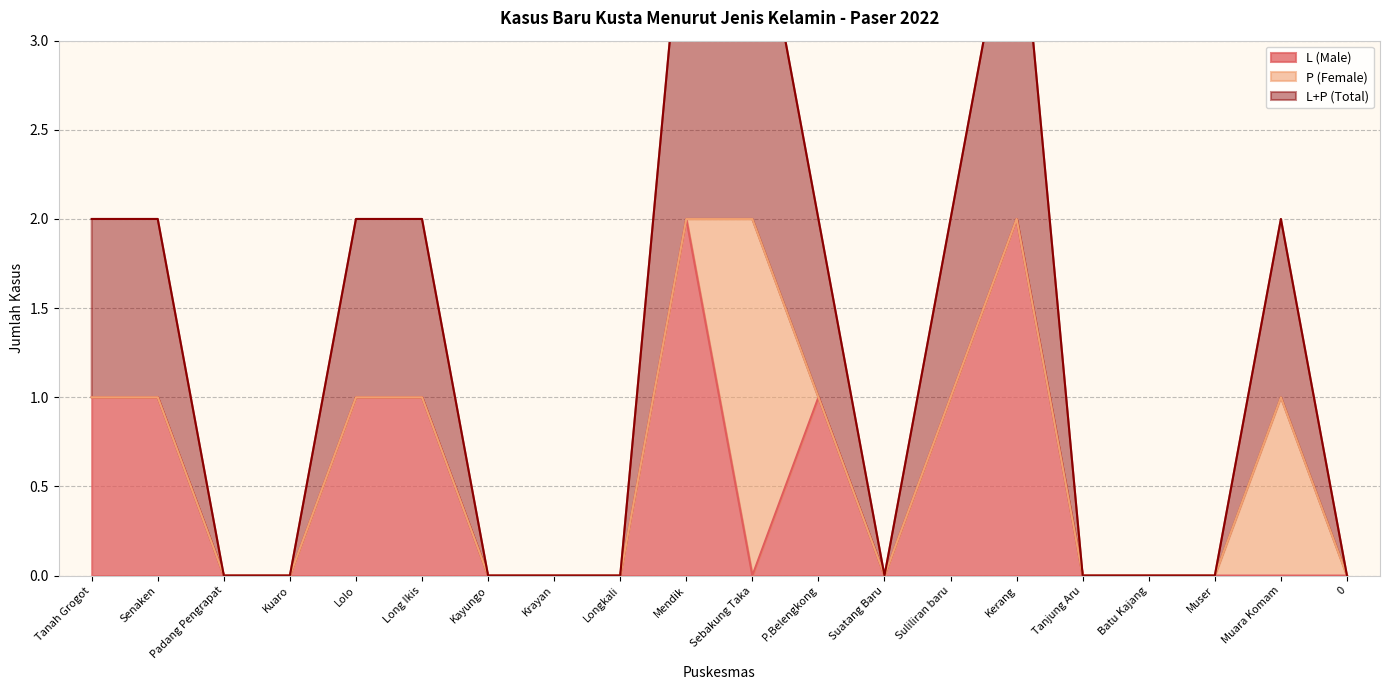

The L (Male) series shows 1 at Long Ikis. True or false?

True